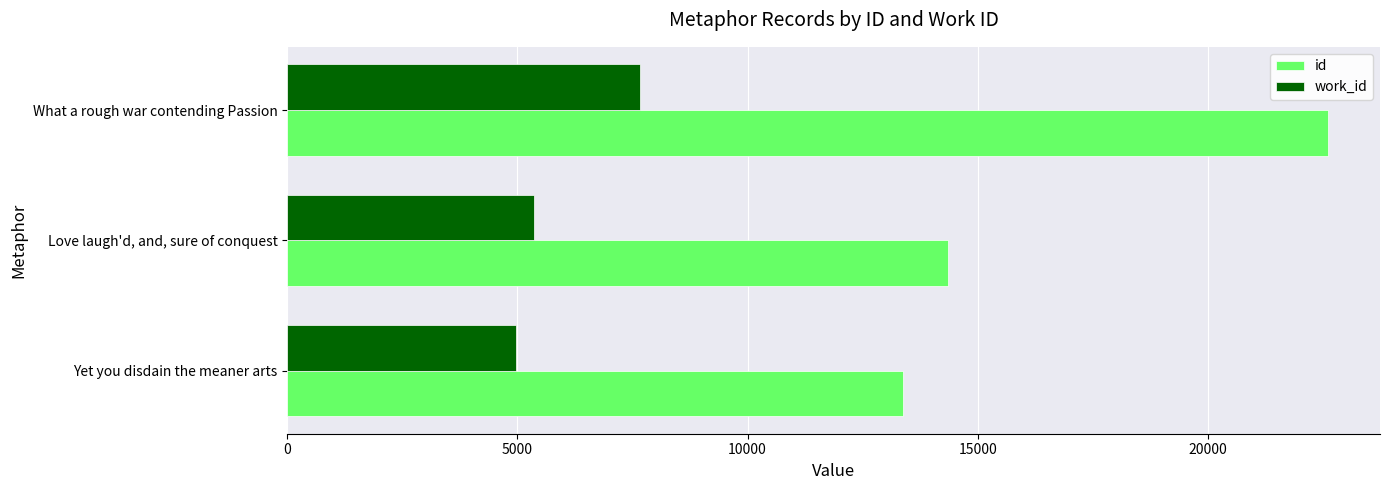

How many series are shown in this chart?

2